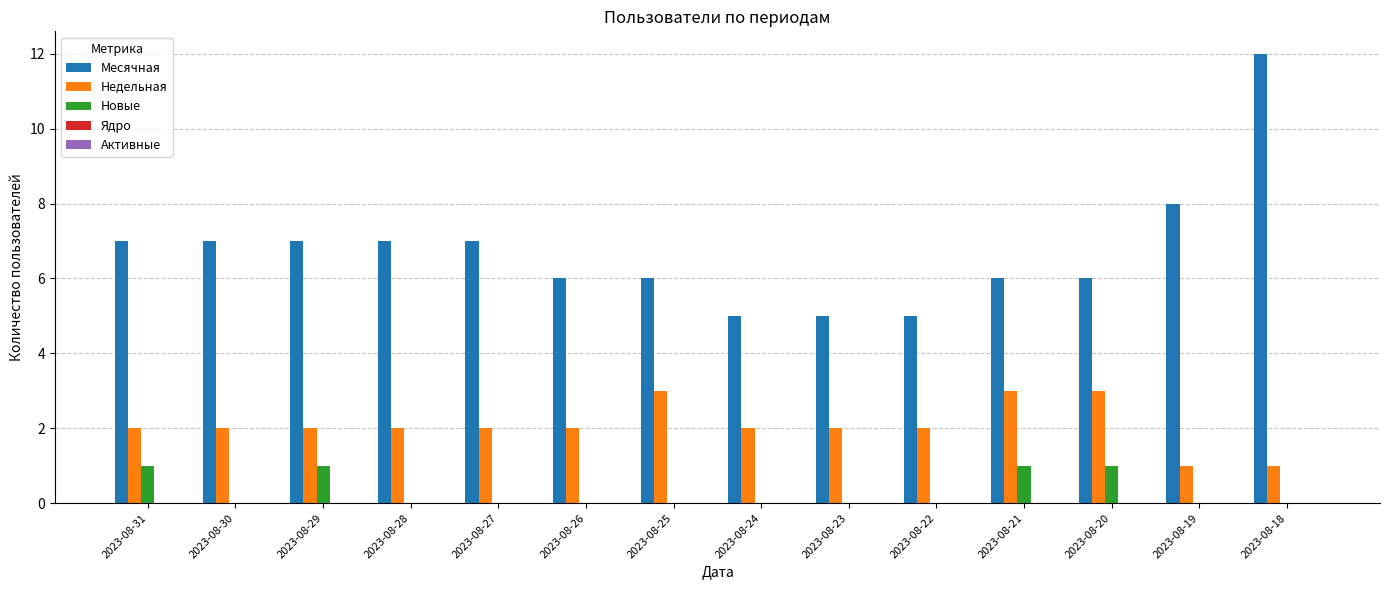

What is the sum of all Месячная values?

94